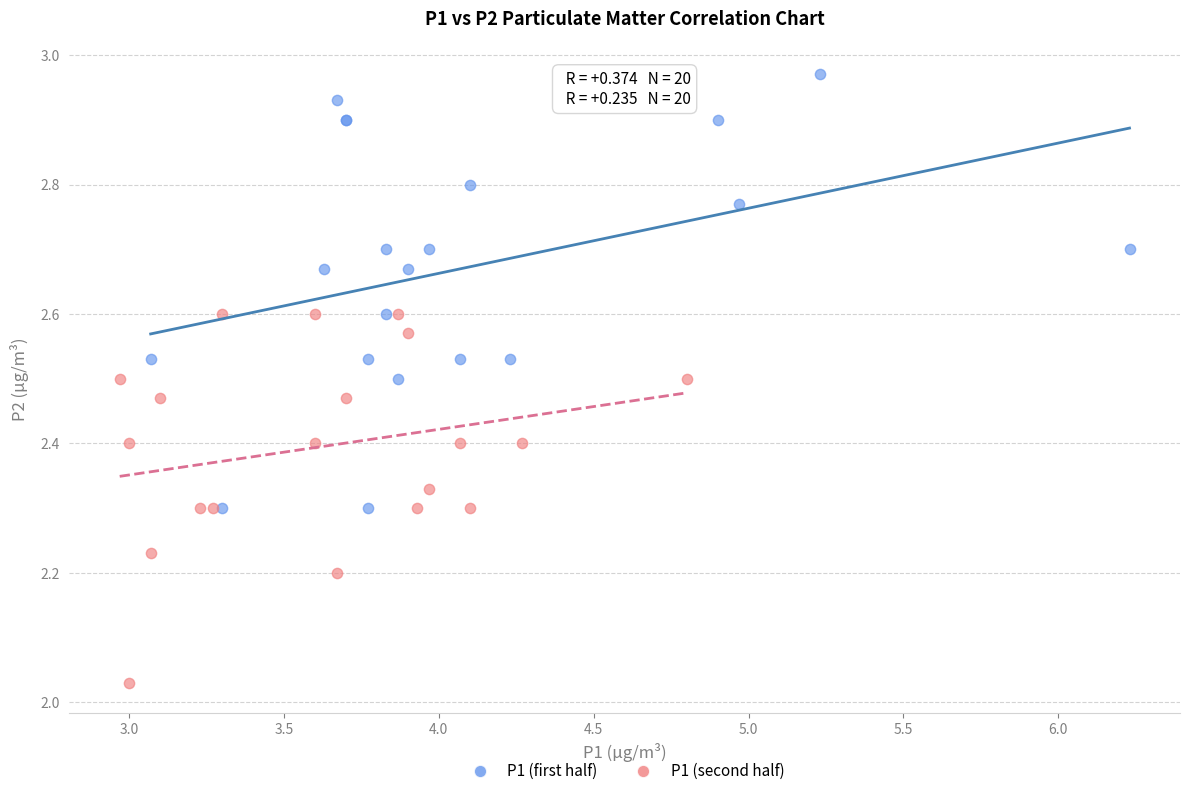

Which series contains the lowest Y value?

P1 (second half)